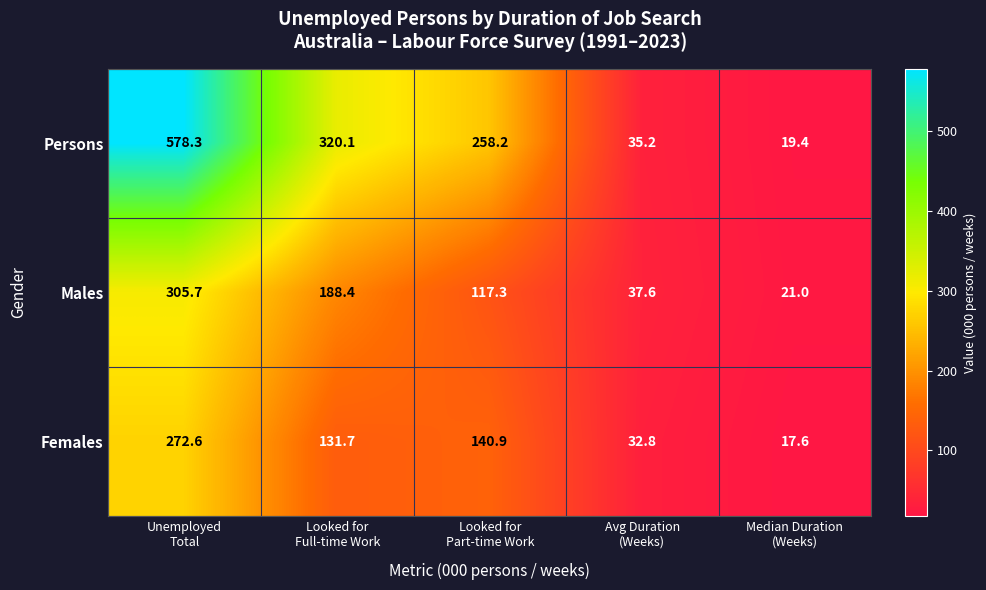

Which series has the largest total across all categories?

Persons